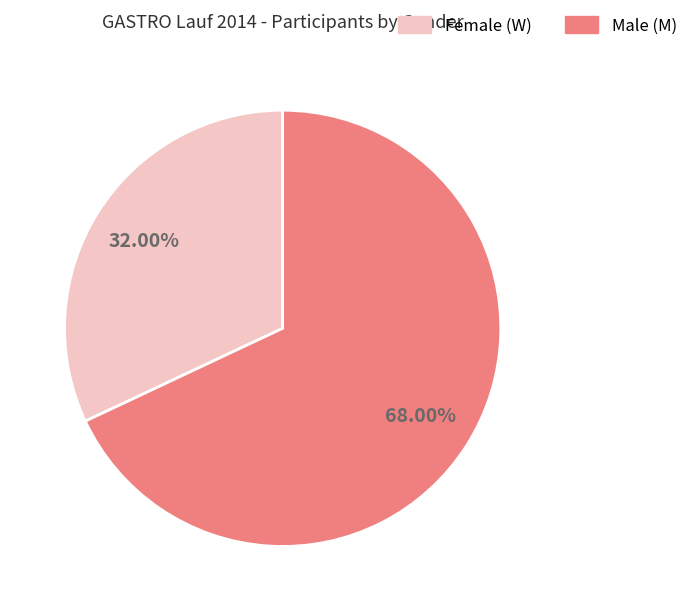

Does any single category account for the majority?

Yes